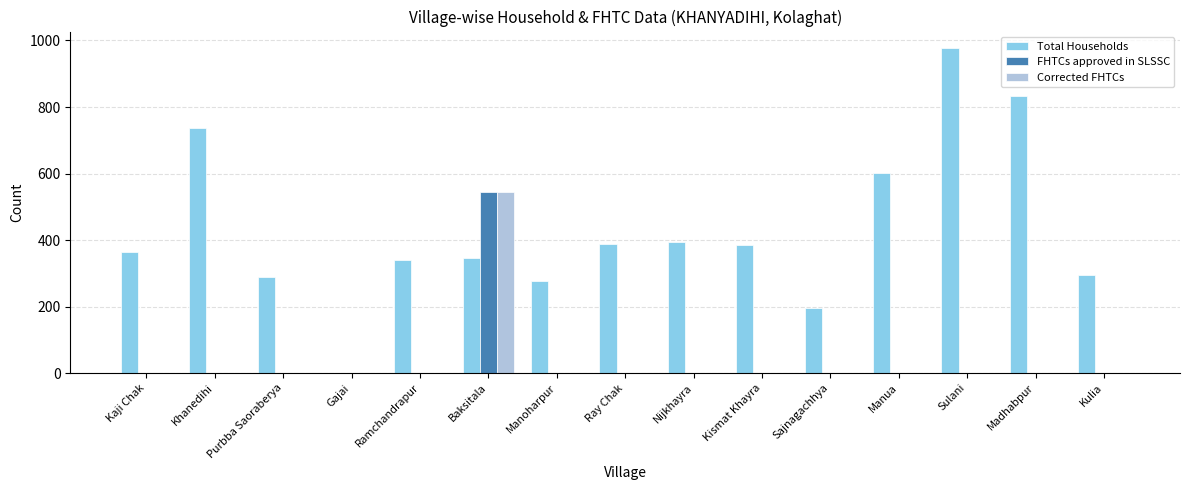

What is the difference between the Total Households values at Ray Chak and Kaji Chak?

25